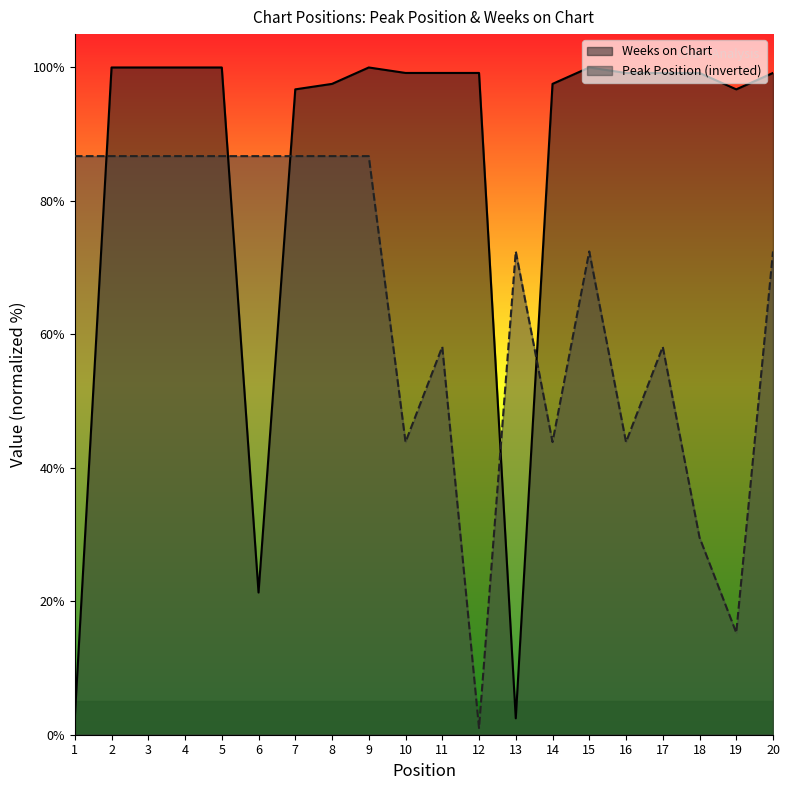

What is the value of the Weeks on Chart point at the 3rd from the left?

100.0